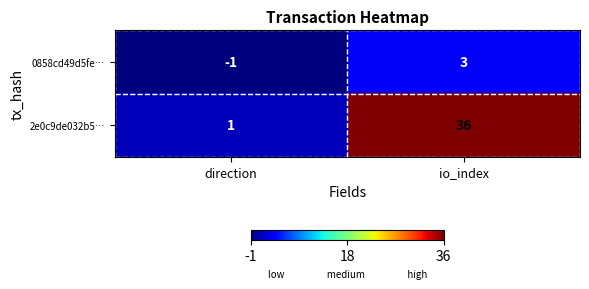

What is the greatest value displayed?

36